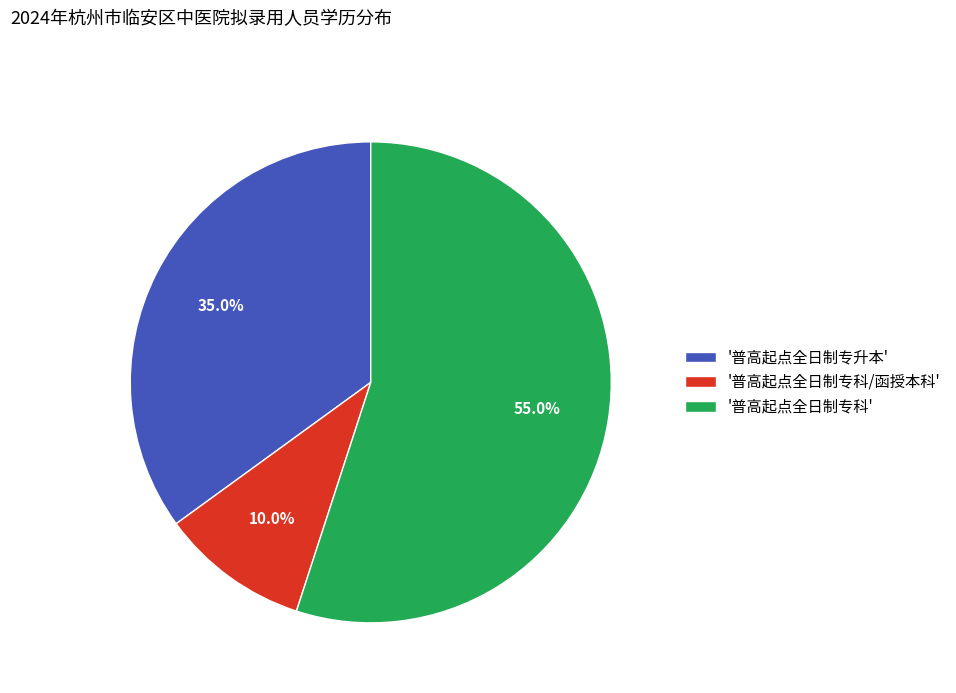

Is there a majority slice in this chart?

Yes